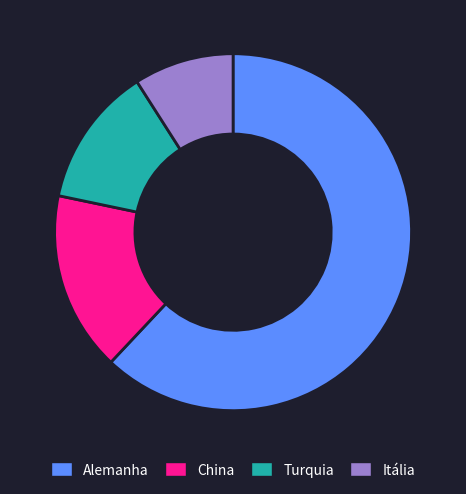

Rank the categories by value from lowest to highest.

Itália, Turquia, China, Alemanha